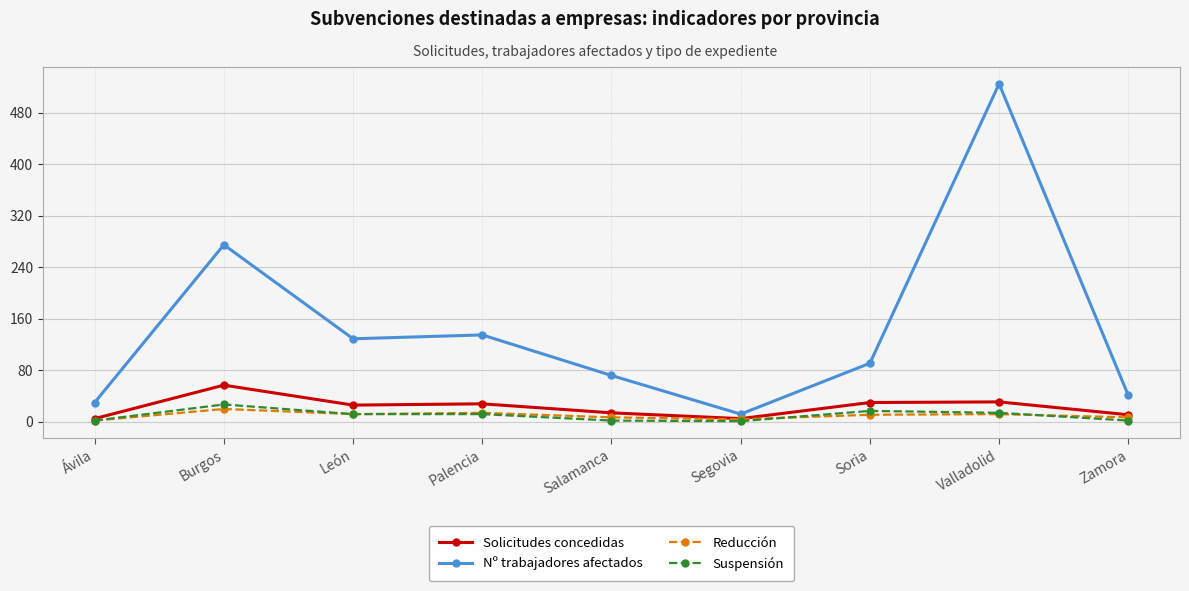

Which series has the largest total across all categories?

Nº trabajadores afectados